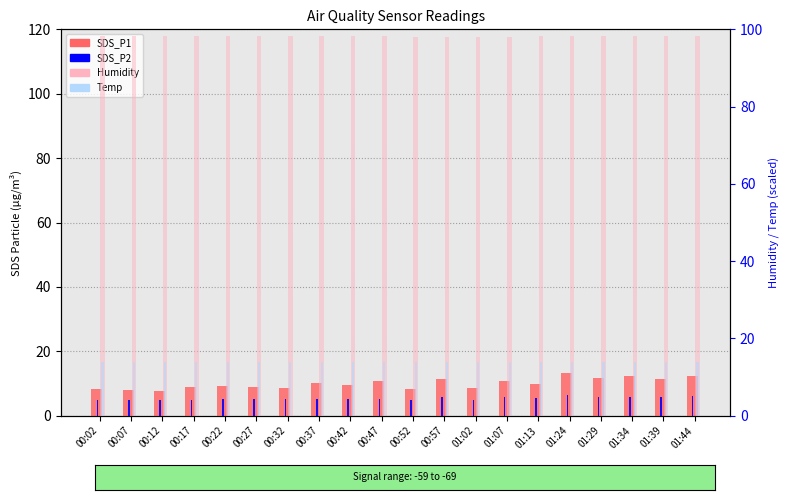

Reading right to left, list all the values displayed in this chart.

SDS_P1: 01:44=12.3	01:39=11.5	01:34=12.3	01:29=11.8	01:24=13.2	01:13=9.9	01:07=10.6	01:02=8.6	00:57=11.2	00:52=8.4	00:47=10.6	00:42=9.5	00:37=10.2	00:32=8.6	00:27=8.9	00:22=9.1	00:17=9.0	00:12=7.7	00:07=8.0	00:02=8.3
SDS_P2: 01:44=6.0	01:39=5.9	01:34=5.8	01:29=5.8	01:24=6.5	01:13=5.3	01:07=5.8	01:02=5.0	00:57=5.9	00:52=4.9	00:47=5.2	00:42=5.2	00:37=5.2	00:32=5.2	00:27=5.2	00:22=5.2	00:17=4.8	00:12=4.8	00:07=4.8	00:02=4.9
Humidity: 01:44=98.2	01:39=98.2	01:34=98.2	01:29=98.2	01:24=98.2	01:13=98.2	01:07=98.1	01:02=98.1	00:57=98.1	00:52=98.1	00:47=98.2	00:42=98.2	00:37=98.2	00:32=98.2	00:27=98.2	00:22=98.2	00:17=98.2	00:12=98.2	00:07=98.2	00:02=98.2
Temp: 01:44=13.8	01:39=13.8	01:34=13.8	01:29=13.8	01:24=13.8	01:13=13.8	01:07=13.8	01:02=13.8	00:57=13.8	00:52=13.8	00:47=13.9	00:42=13.9	00:37=13.9	00:32=13.9	00:27=13.9	00:22=13.9	00:17=13.9	00:12=13.9	00:07=13.9	00:02=13.9